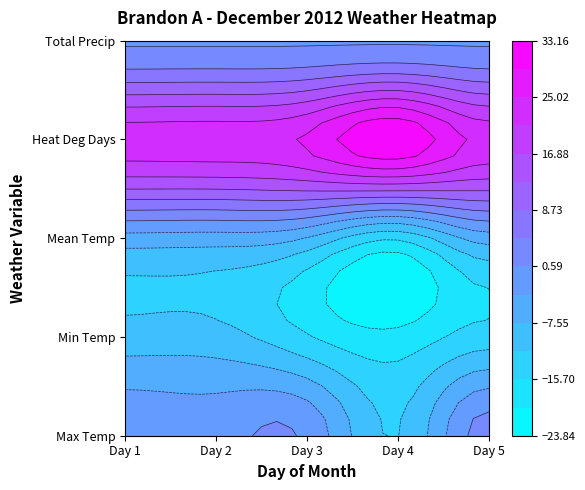

What is the difference between the maximum and minimum values in the Max Temp series?

14.2